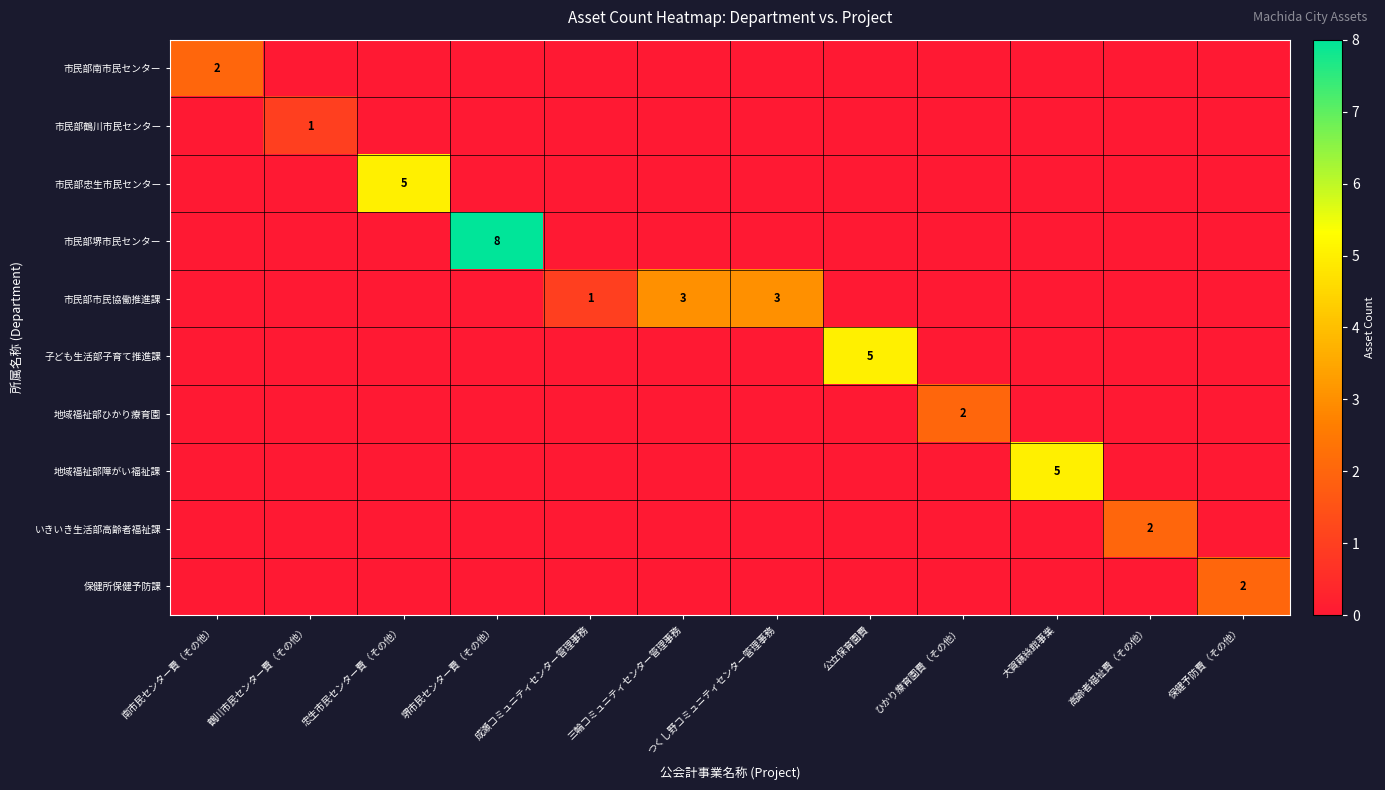

Which category has the highest value in the 市民部忠生市民センター series?

忠生市民センター費（その他）